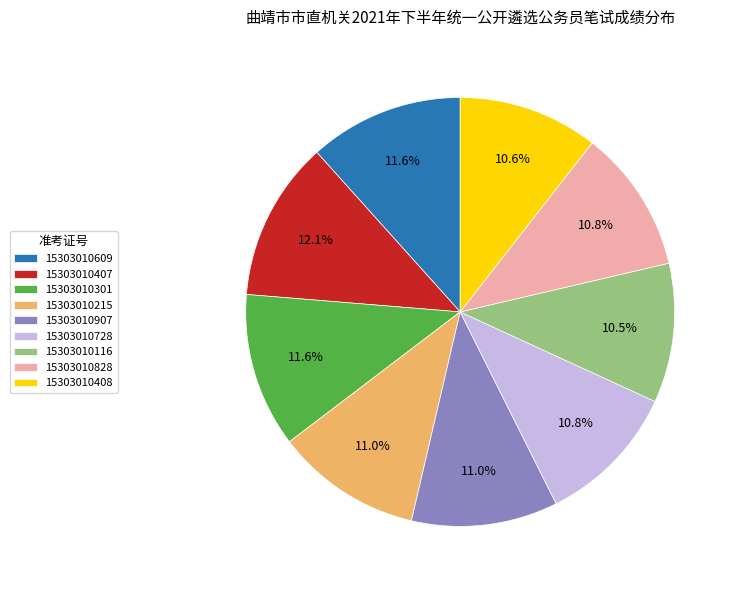

What is the ratio of the value at 15303010828 to the value at 15303010215?

1.0